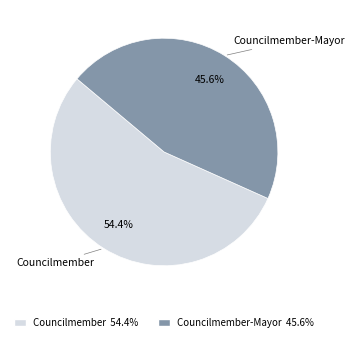

Does any single category account for the majority?

Yes